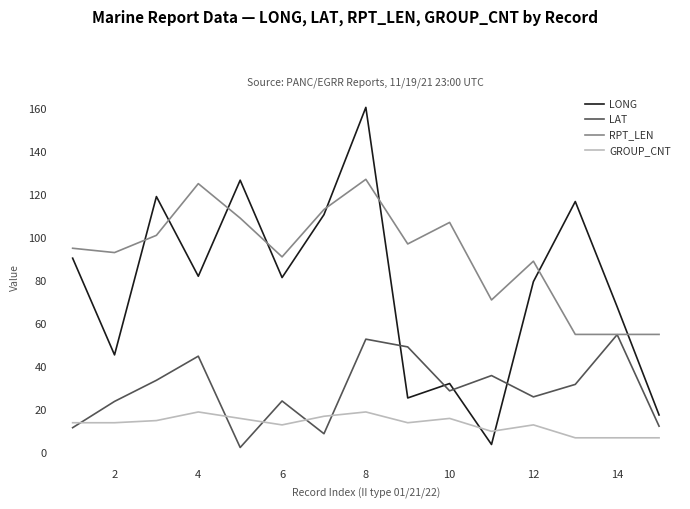

Which series has the widest spread of values?

LONG